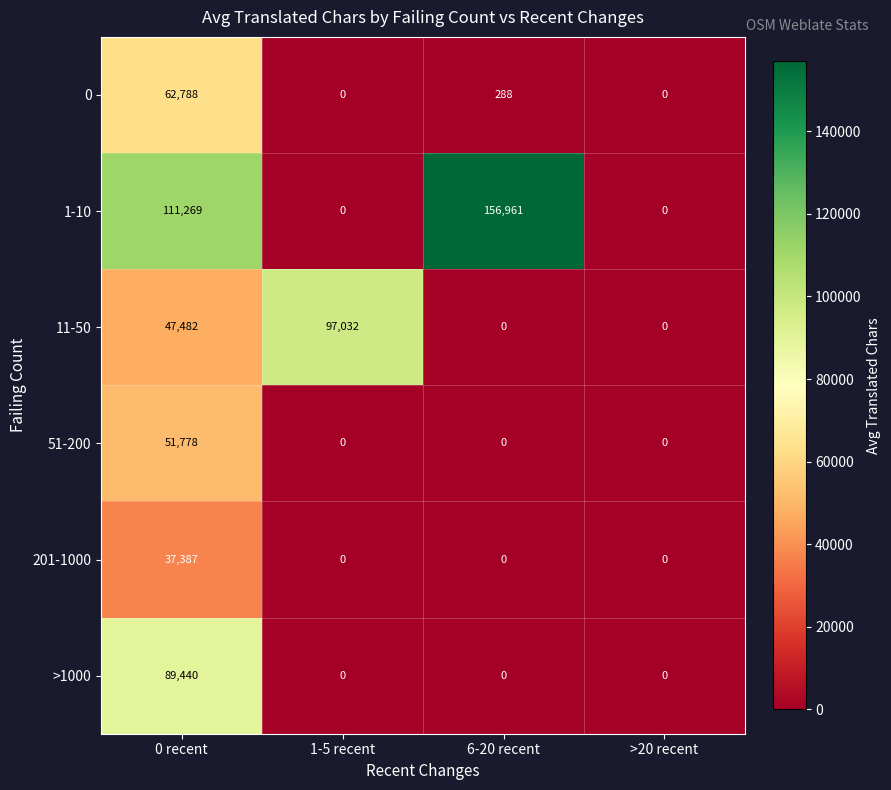

Which series has the largest range (max minus min)?

1-10